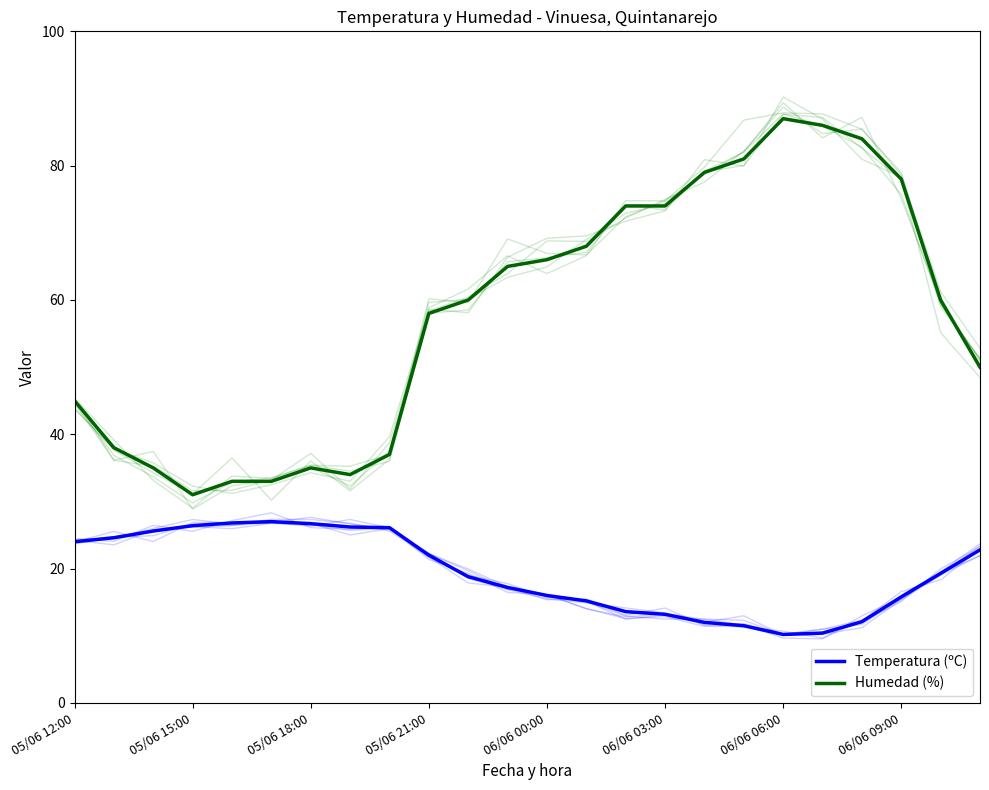

Does the chart display data point markers on the line(s)?

No